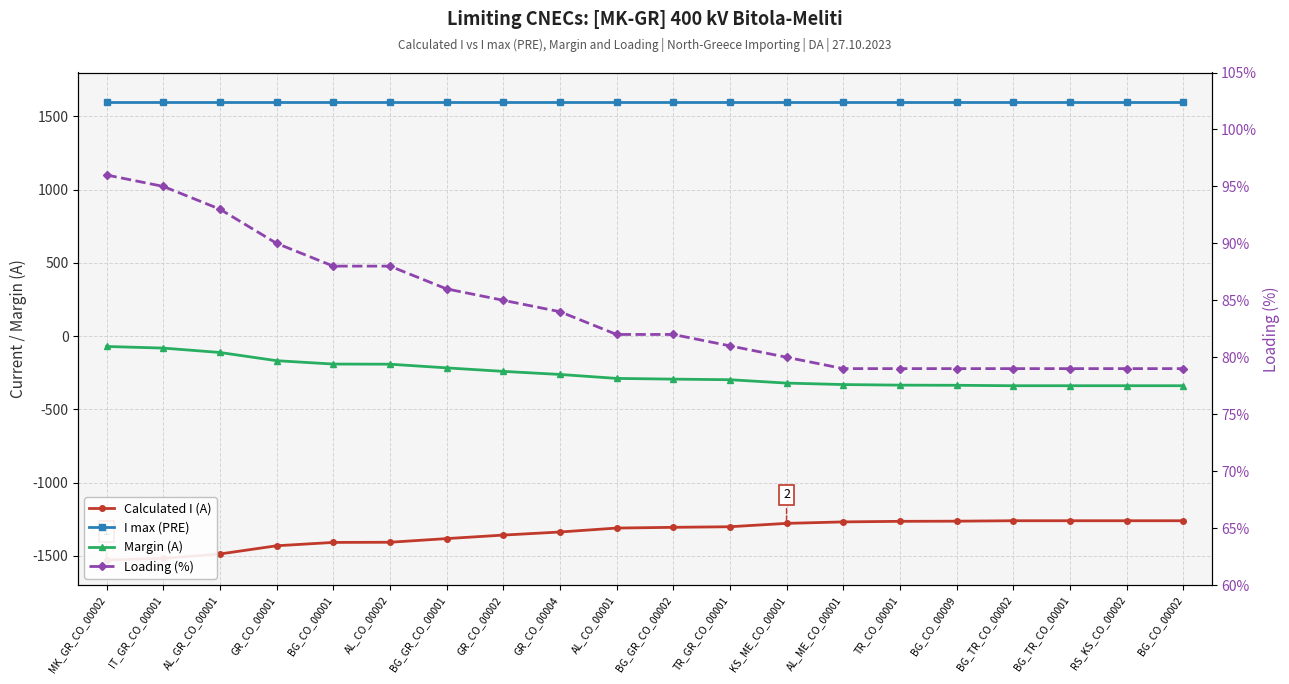

What is the greatest value displayed?

1600